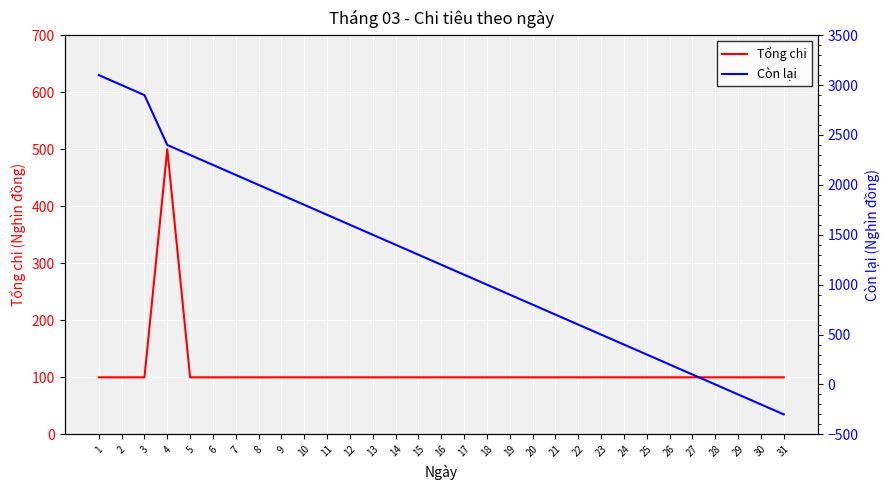

Which series changed the most between 18 and 29?

Còn lại